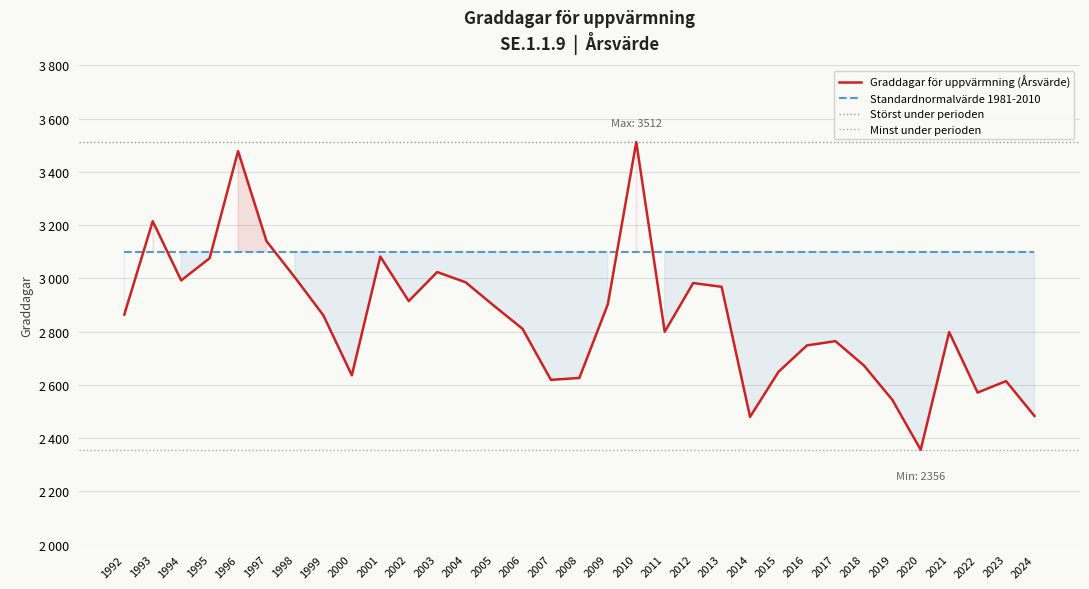

How many points are higher than both their immediate neighbors (excluding endpoints)?

9